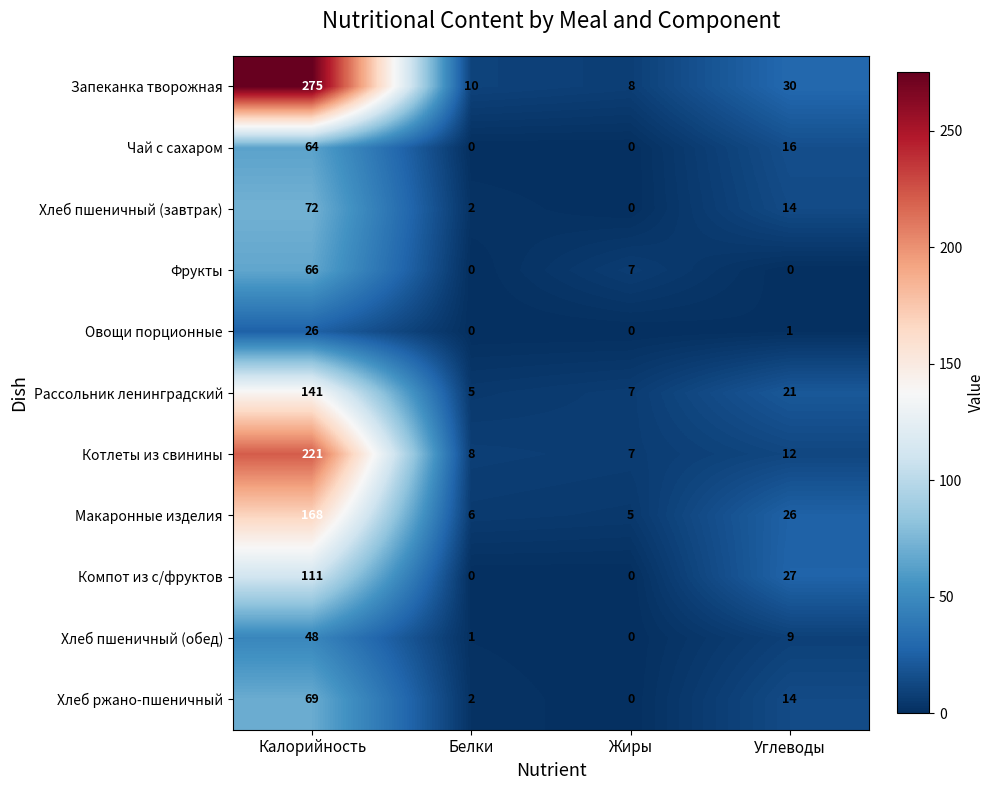

What is the greatest value displayed?

275